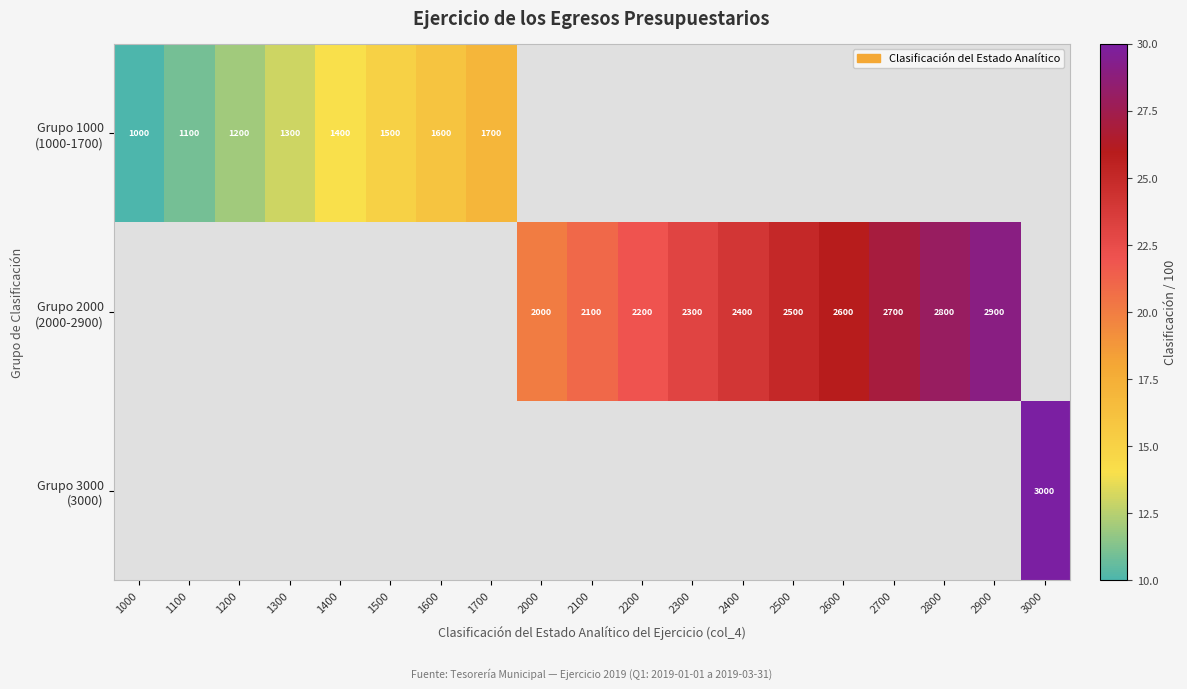

The value of Grupo 2000 (2000-2900) at 2600 is 7.1. True or false?

False